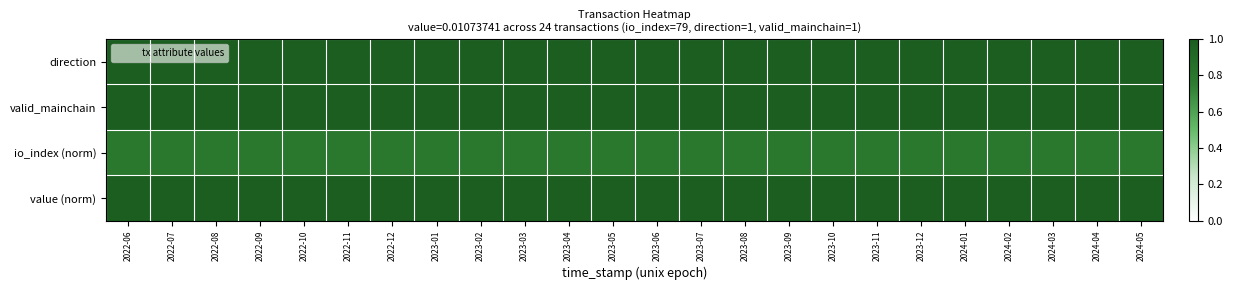

Rank the series at 2024-05 from lowest to highest value.

io_index (norm), direction, valid_mainchain, value (norm)